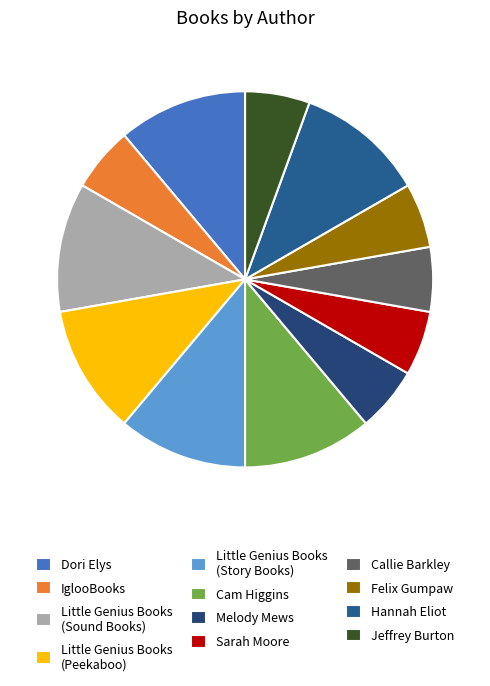

Count the number of slices in the pie.

12